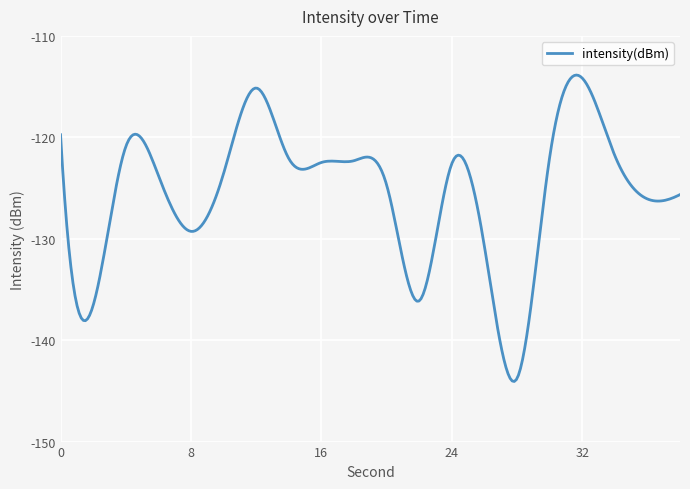

How many distinct data groups are displayed?

1